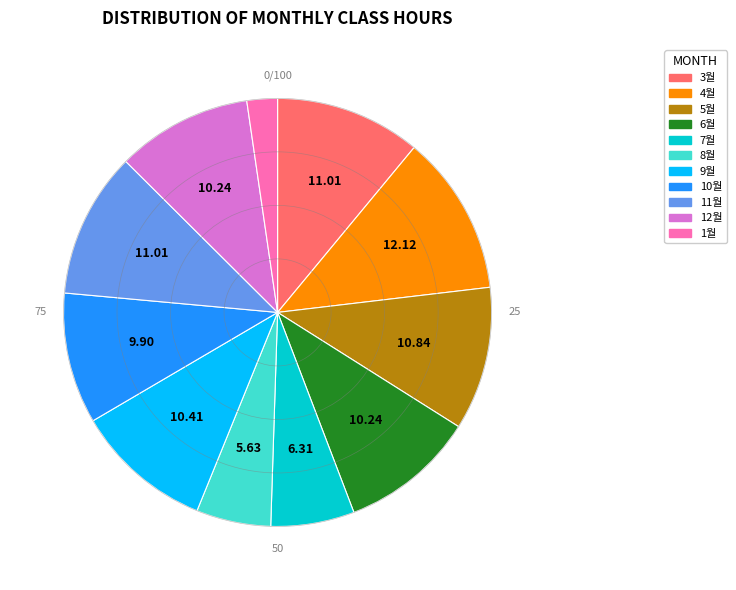

Is there any slice that represents more than half of the pie?

No